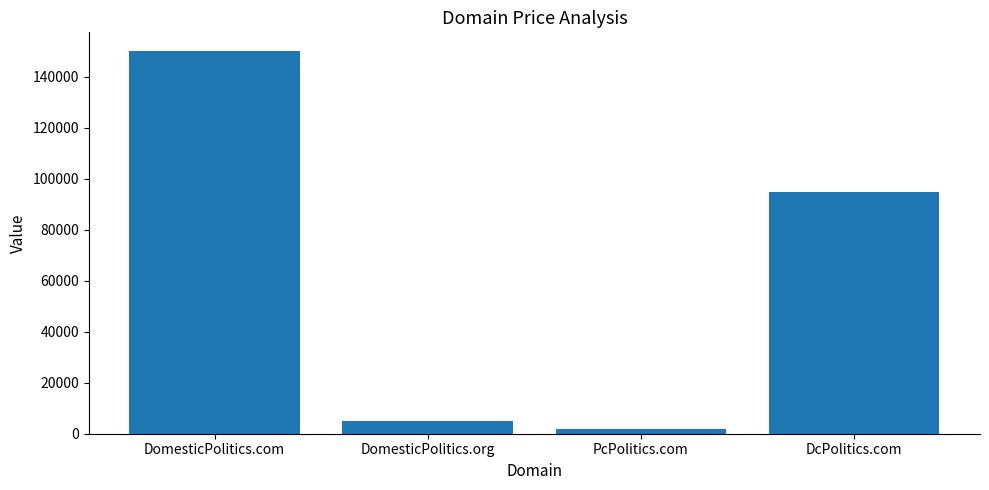

What is the difference between the maximum and minimum values?

148000